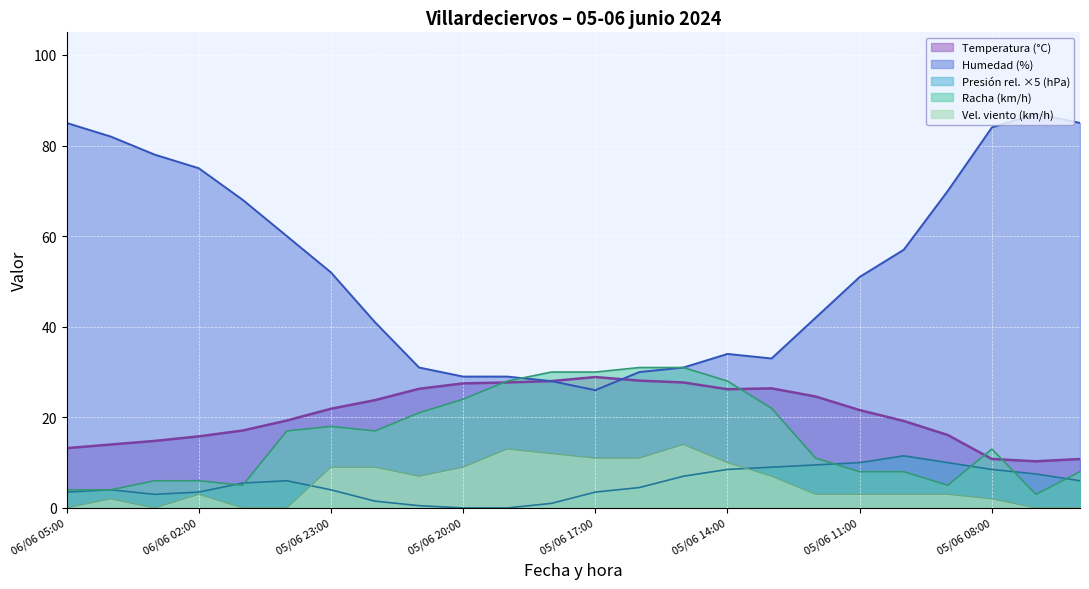

What are all the series names shown in the legend?

Temperatura (°C), Humedad (%), Presión rel. ×5 (hPa), Racha (km/h), Vel. viento (km/h)